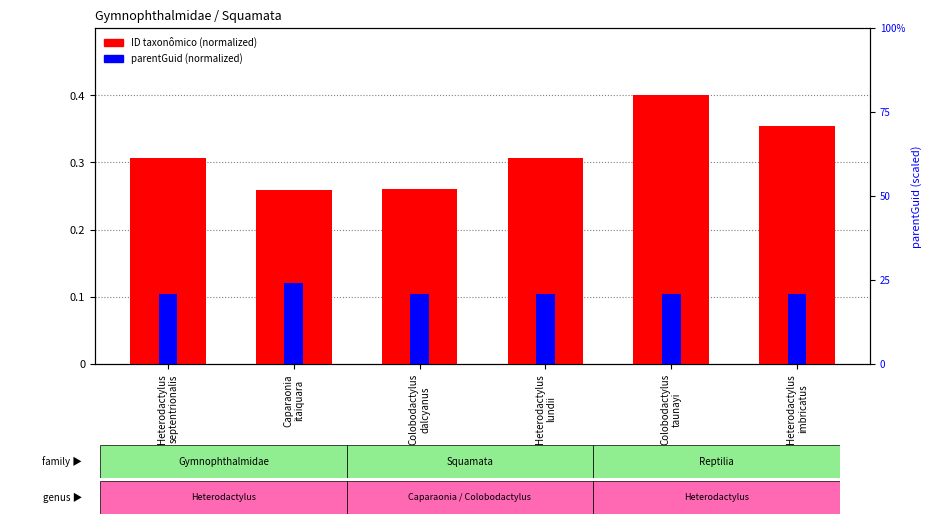

What is the maximum value shown in the chart?

0.4